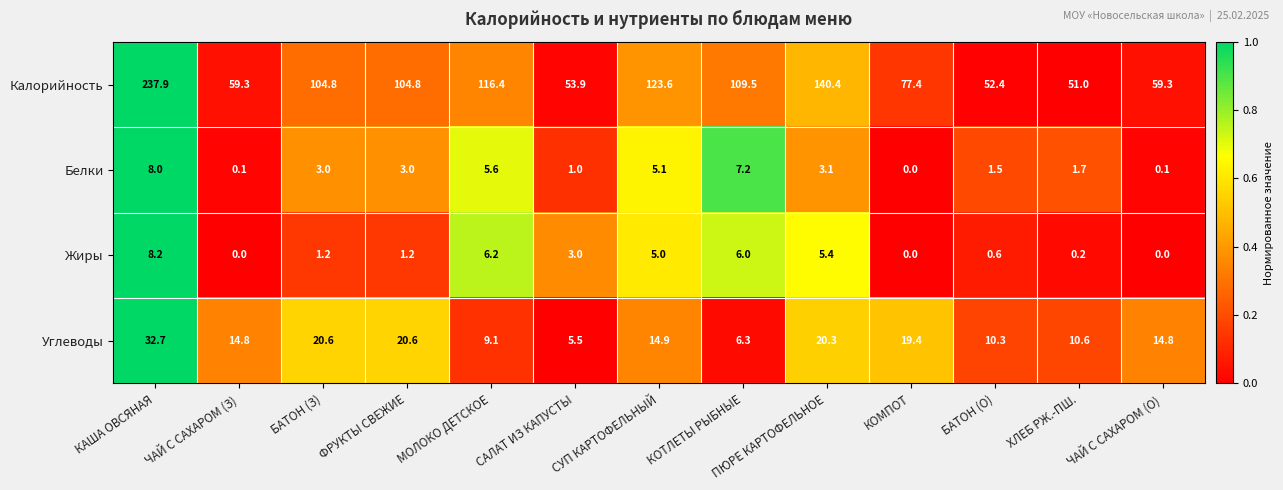

Between ЧАЙ С САХАРОМ (З) and КОТЛЕТЫ РЫБНЫЕ, which series saw the biggest shift?

Калорийность